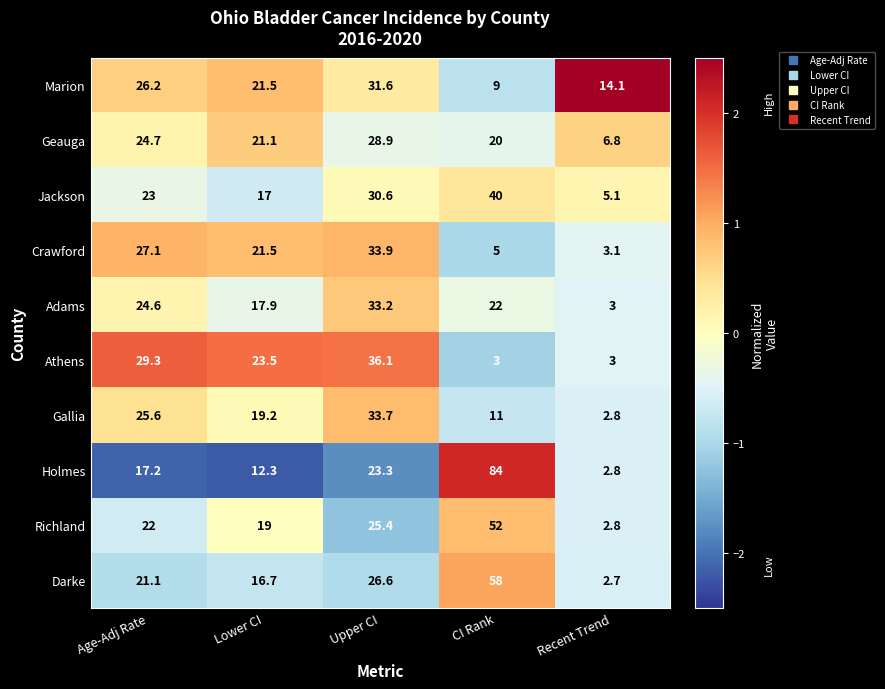

How many categories are shown in the chart?

5